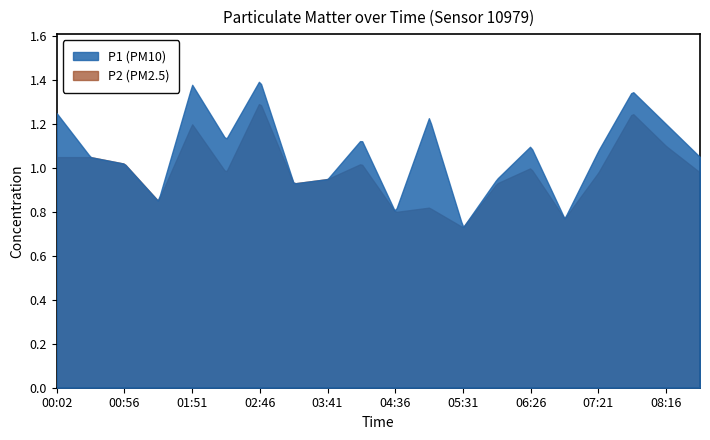

Is the value of P1 at 01:24 greater than the value of P2 at 07:49?

No